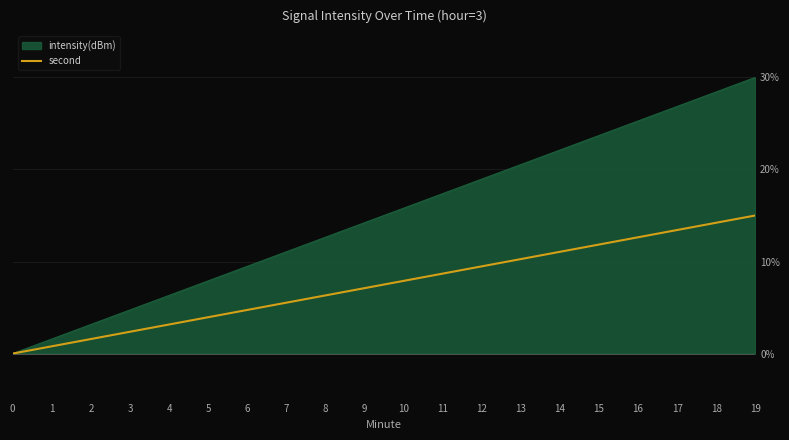

Is it true that intensity(dBm) equals 9.5 at 6?

True